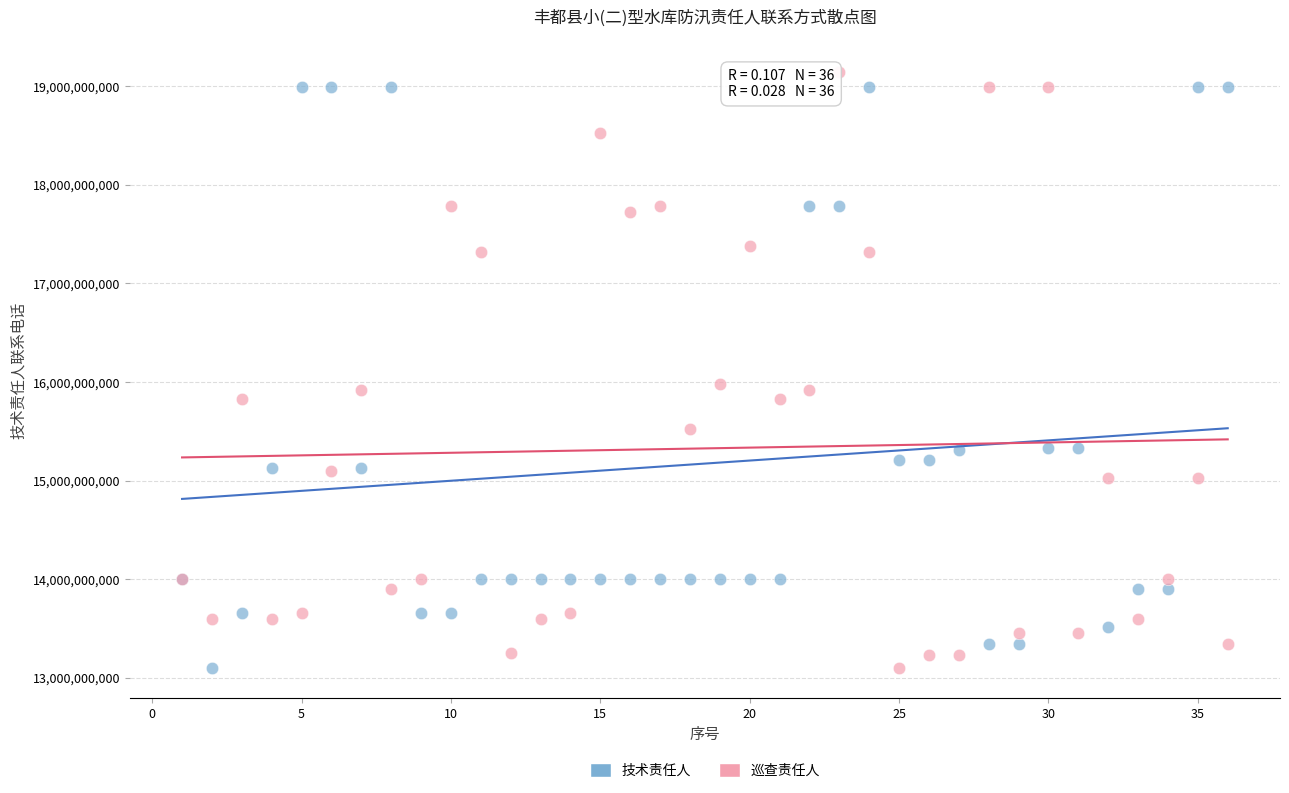

What are all the series names shown in the legend?

技术责任人, 巡查责任人